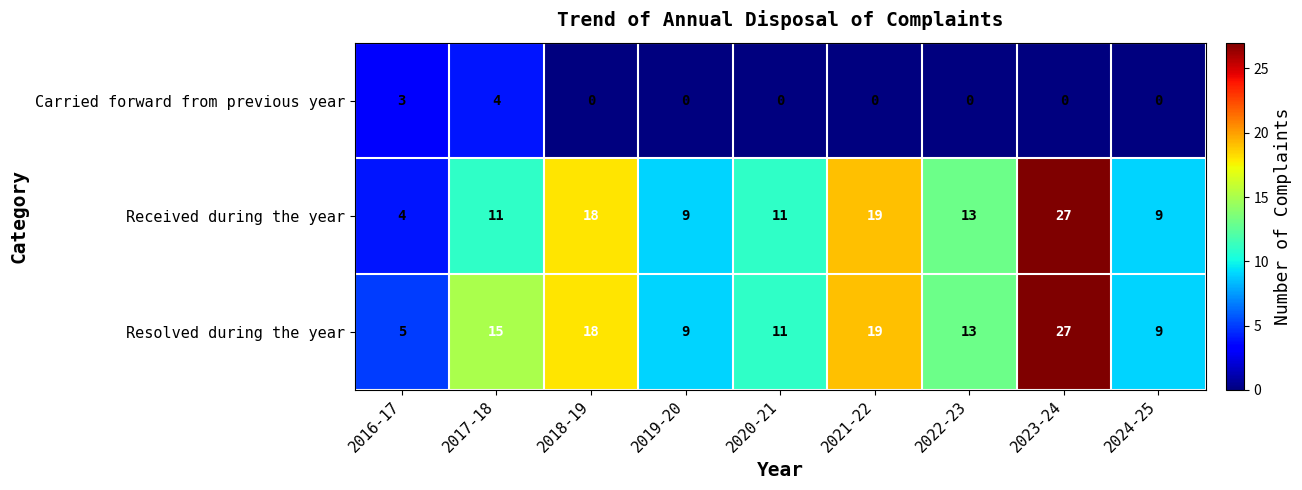

What is the sum of all Received during the year values?

121